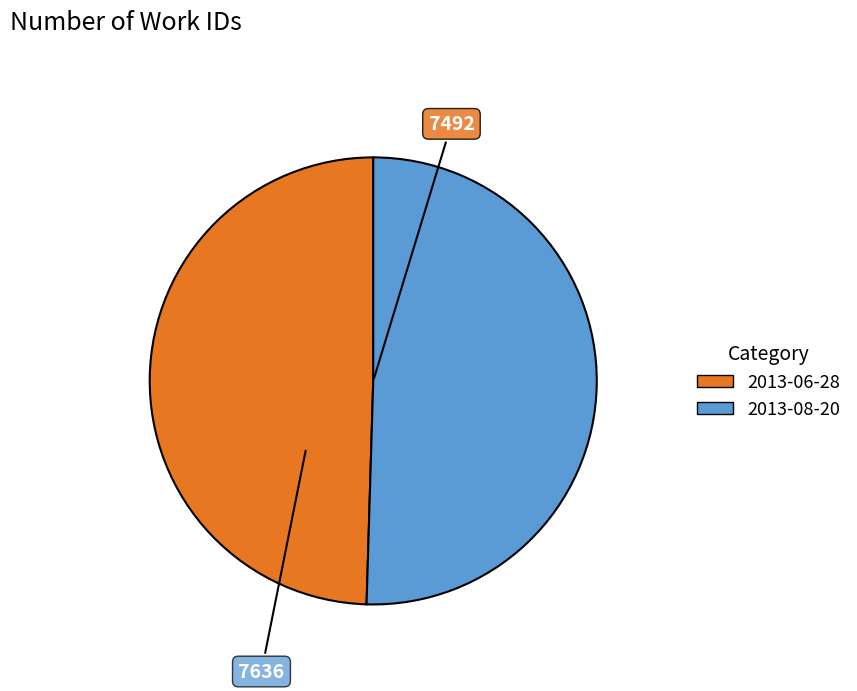

Is 2013-06-28 the majority of the pie?

No